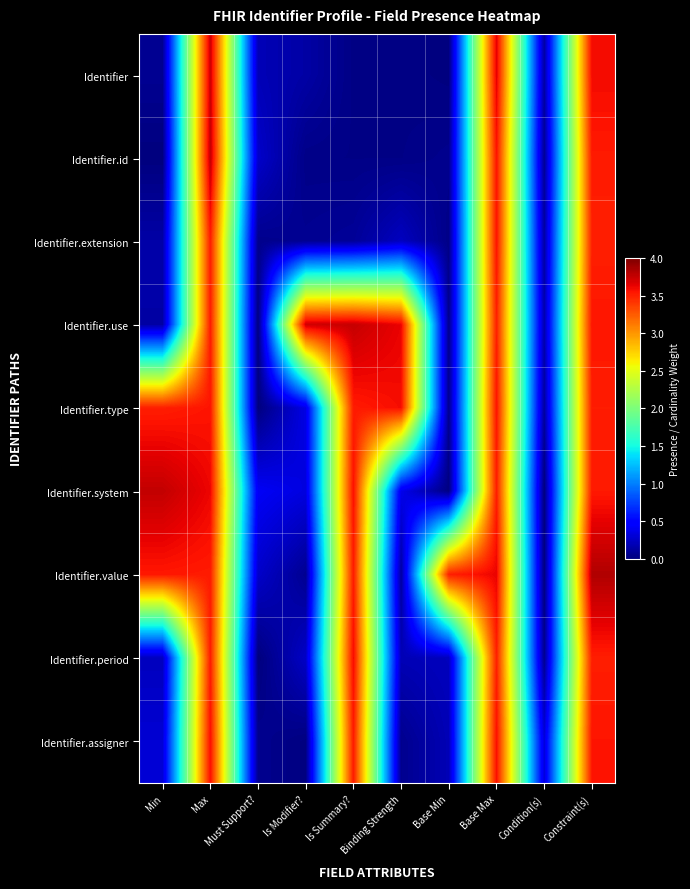

Reading left to right, list all the values displayed in this chart.

Identifier: Min=0.1	Max=3.7	Must Support?=0.2	Is Modifier?=0.1	Is Summary?=0.0	Binding Strength=0.0	Base Min=0.0	Base Max=3.7	Condition(s)=0.1	Constraint(s)=3.6
Identifier.id: Min=0.0	Max=3.8	Must Support?=0.3	Is Modifier?=0.0	Is Summary?=0.0	Binding Strength=0.0	Base Min=0.1	Base Max=3.6	Condition(s)=0.1	Constraint(s)=3.5
Identifier.extension: Min=0.1	Max=3.5	Must Support?=0.1	Is Modifier?=0.1	Is Summary?=0.1	Binding Strength=0.2	Base Min=0.0	Base Max=3.6	Condition(s)=0.1	Constraint(s)=3.5
Identifier.use: Min=0.1	Max=3.5	Must Support?=0.0	Is Modifier?=3.7	Is Summary?=3.8	Binding Strength=3.6	Base Min=0.1	Base Max=3.5	Condition(s)=0.2	Constraint(s)=3.5
Identifier.type: Min=3.5	Max=3.6	Must Support?=0.0	Is Modifier?=0.4	Is Summary?=3.5	Binding Strength=3.6	Base Min=0.1	Base Max=3.6	Condition(s)=0.1	Constraint(s)=3.5
Identifier.system: Min=3.8	Max=3.6	Must Support?=0.4	Is Modifier?=0.3	Is Summary?=3.6	Binding Strength=0.4	Base Min=0.0	Base Max=3.5	Condition(s)=0.0	Constraint(s)=3.5
Identifier.value: Min=3.5	Max=3.5	Must Support?=0.3	Is Modifier?=0.1	Is Summary?=3.5	Binding Strength=0.1	Base Min=3.5	Base Max=3.6	Condition(s)=0.0	Constraint(s)=3.8
Identifier.period: Min=0.2	Max=3.5	Must Support?=0.0	Is Modifier?=0.3	Is Summary?=3.6	Binding Strength=0.2	Base Min=0.2	Base Max=3.5	Condition(s)=0.1	Constraint(s)=3.5
Identifier.assigner: Min=0.3	Max=3.6	Must Support?=0.1	Is Modifier?=0.0	Is Summary?=3.5	Binding Strength=0.1	Base Min=0.2	Base Max=3.6	Condition(s)=0.3	Constraint(s)=3.5